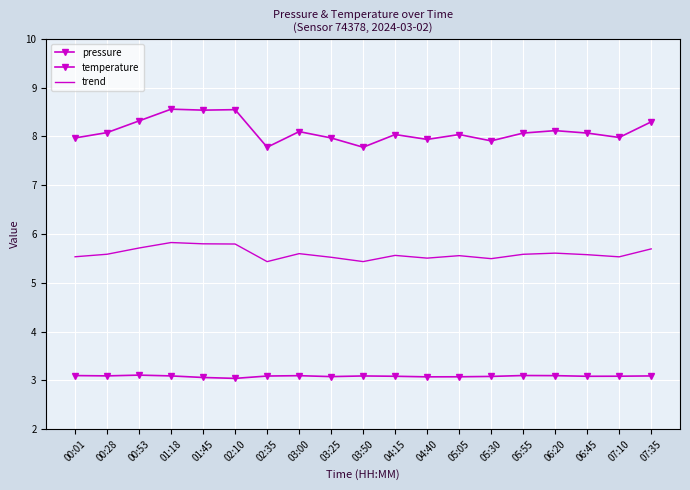

Which label corresponds to the largest value in the chart?

01:18